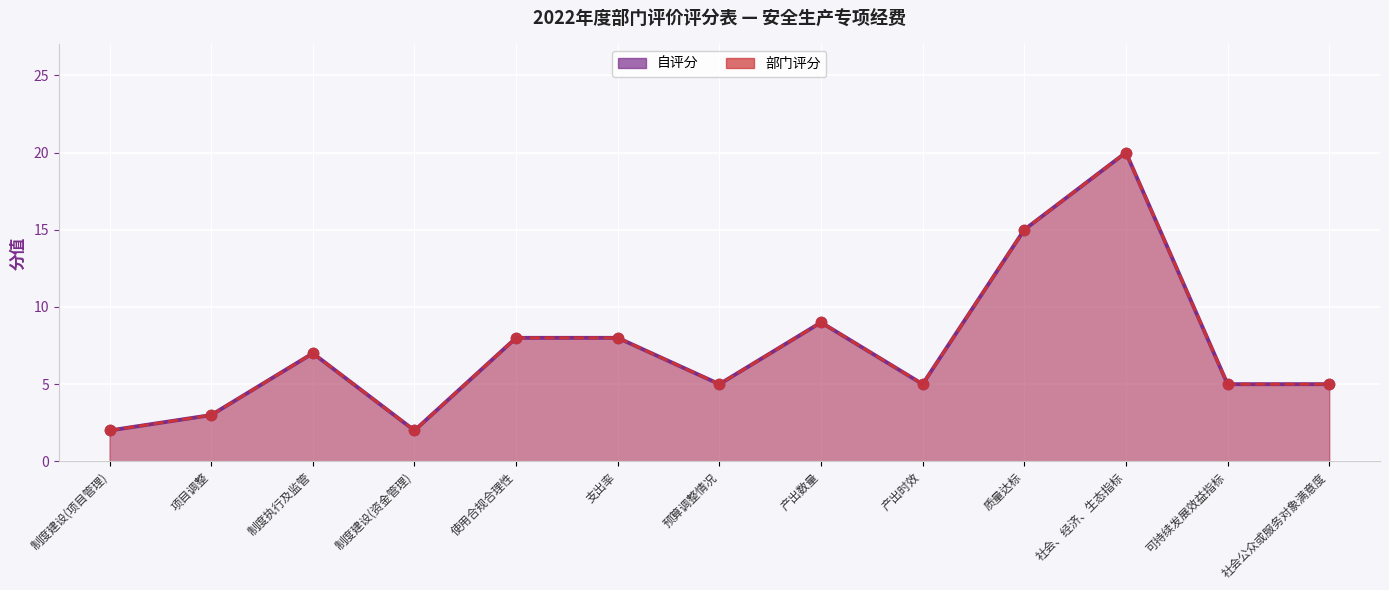

Which series reaches the minimum Y coordinate?

自评分